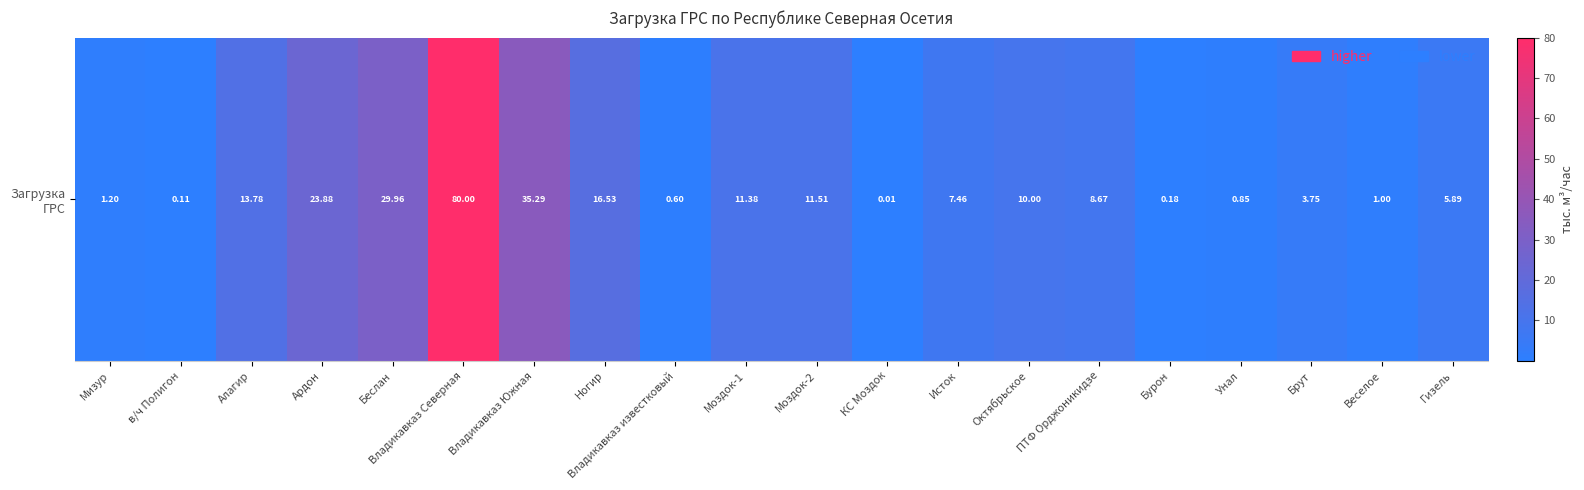

True or false: the data shows 11.5 at Моздок-2.

True